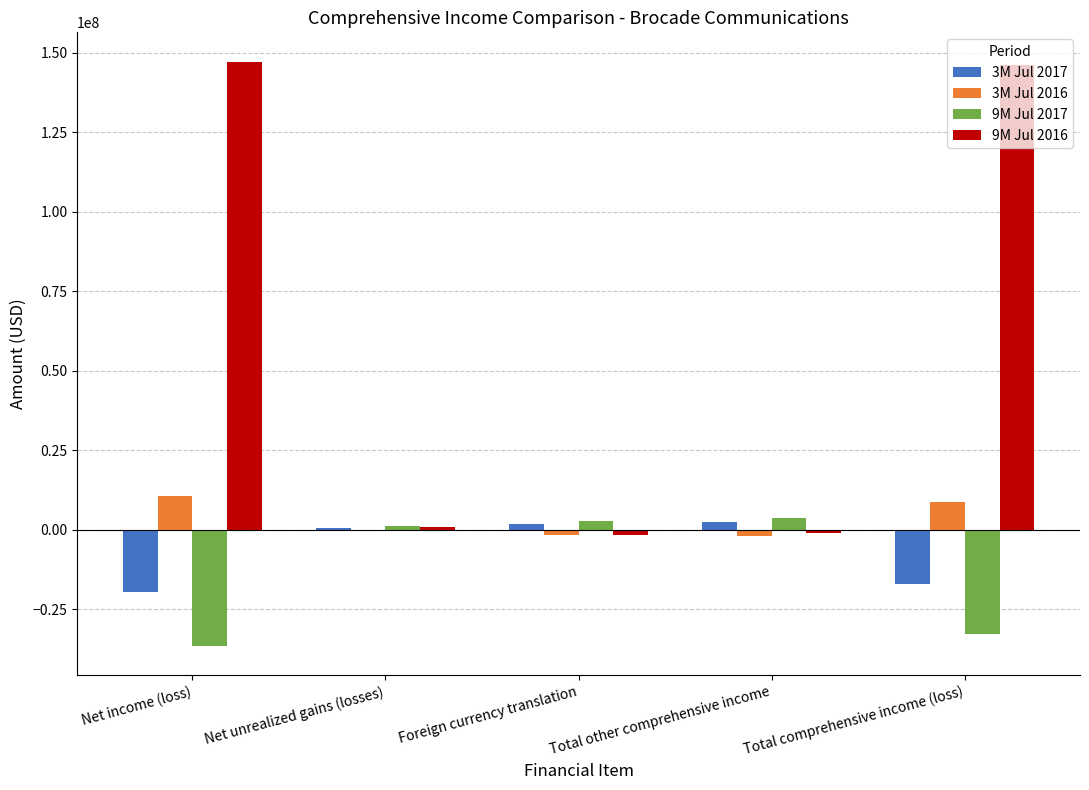

Count the number of data series in this chart.

4